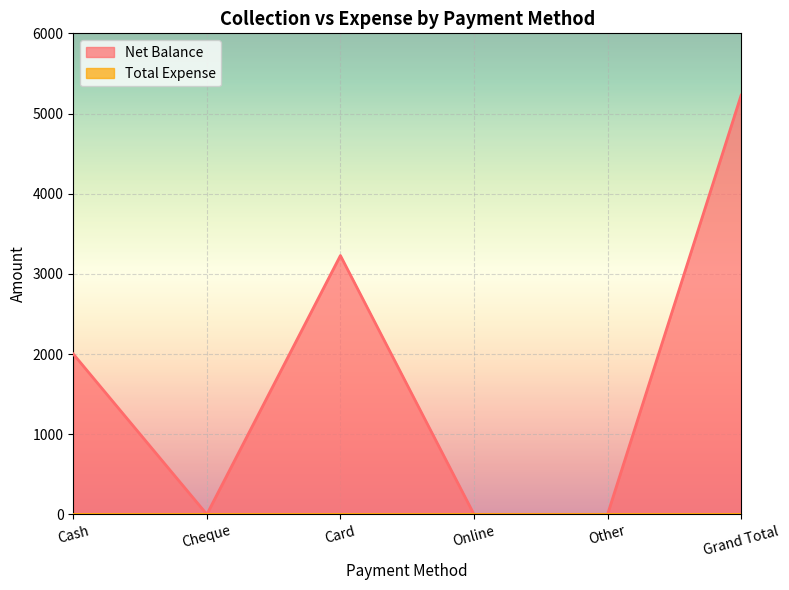

What is the value of the 3rd point from the left?

3228